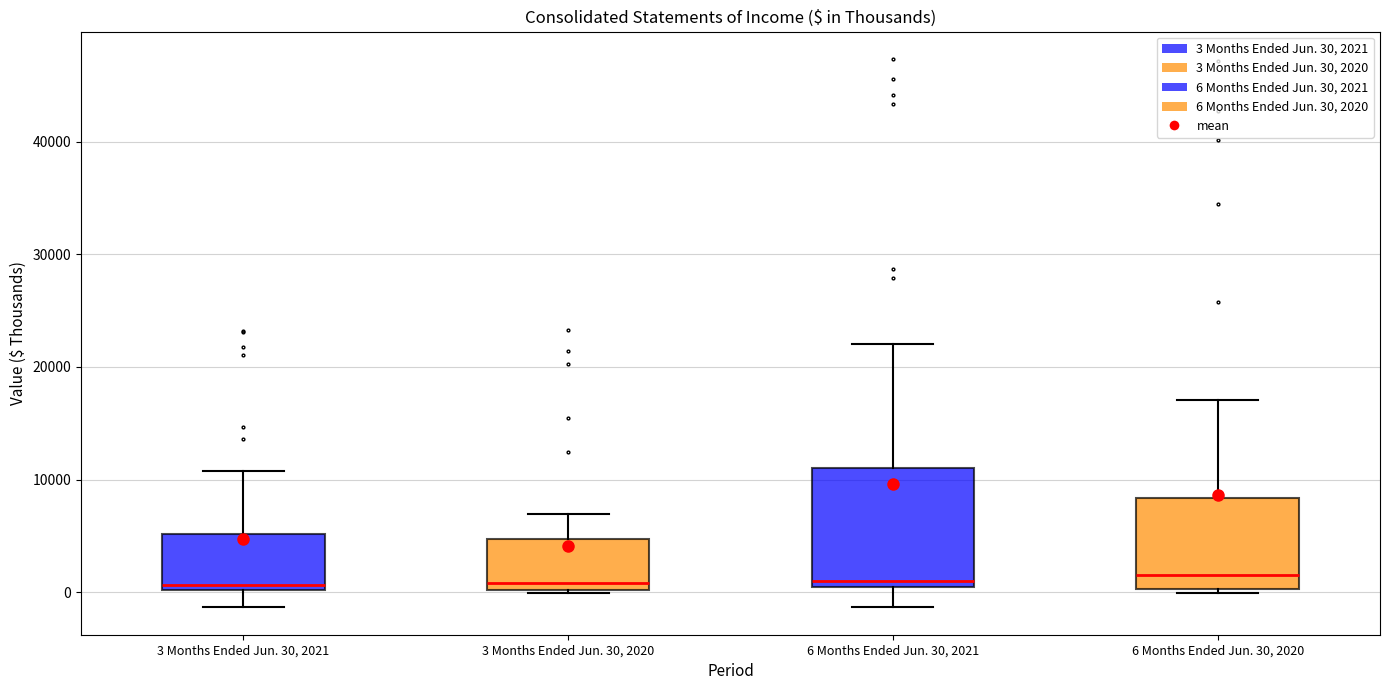

Reading left to right, read every box against the y-axis: the position of its median line, the range the box covers, and the ends of its whiskers. The values are not printed on the chart, so give them approximately, as read against the axis.

3 Months Ended Jun. 30, 2021: median 1000, box 0 to 5000, whiskers -1000 to 11000
3 Months Ended Jun. 30, 2020: median 1000, box 0 to 5000, whiskers 0 to 7000
6 Months Ended Jun. 30, 2021: median 1000, box 0 to 11000, whiskers -1000 to 22000
6 Months Ended Jun. 30, 2020: median 2000, box 0 to 8000, whiskers 0 (just below the box's lower edge) to 17000